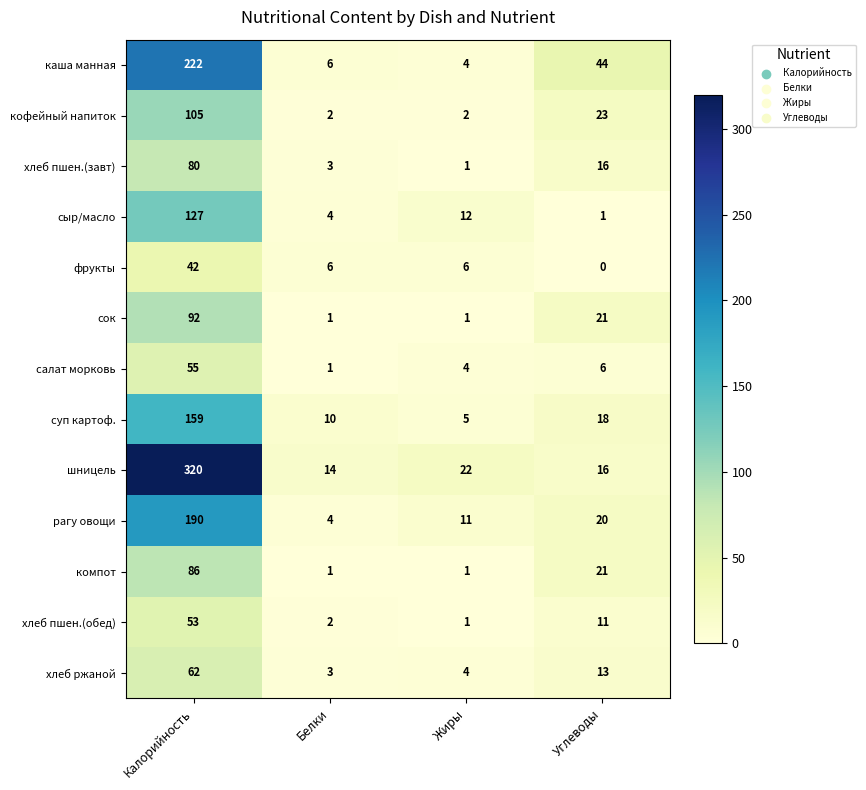

The value of суп картоф. at Калорийность is 107. True or false?

False